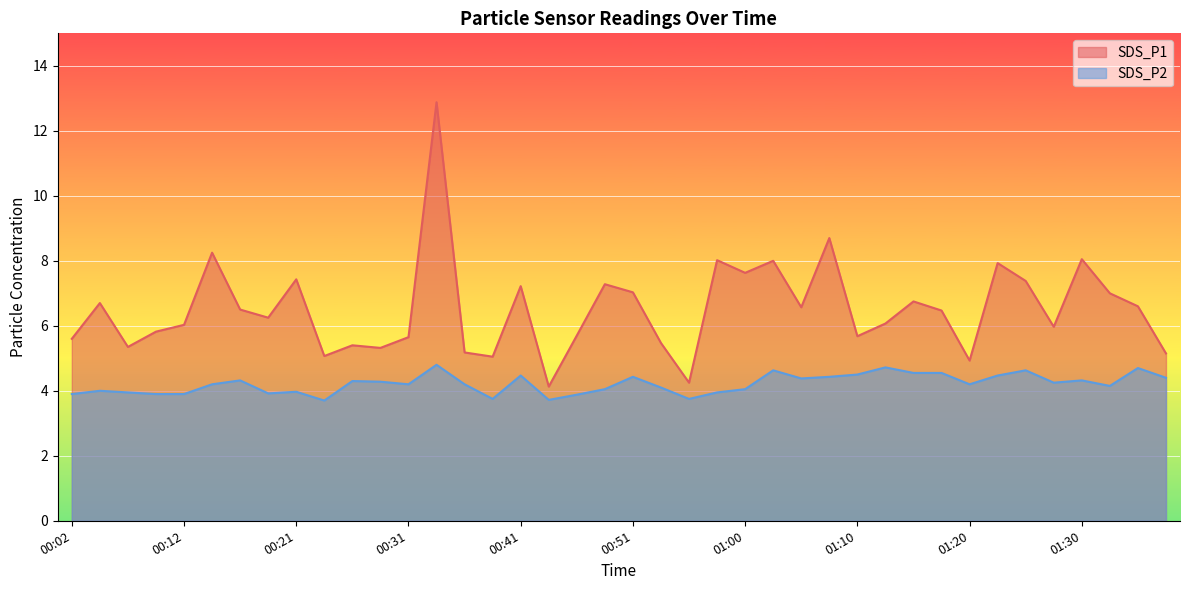

Which series has the largest total across all categories?

SDS_P1